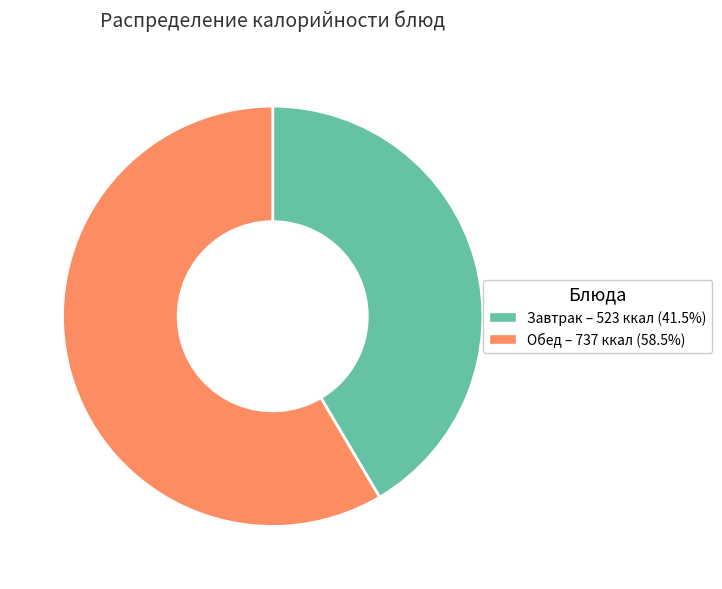

Is there any slice that represents more than half of the pie?

Yes